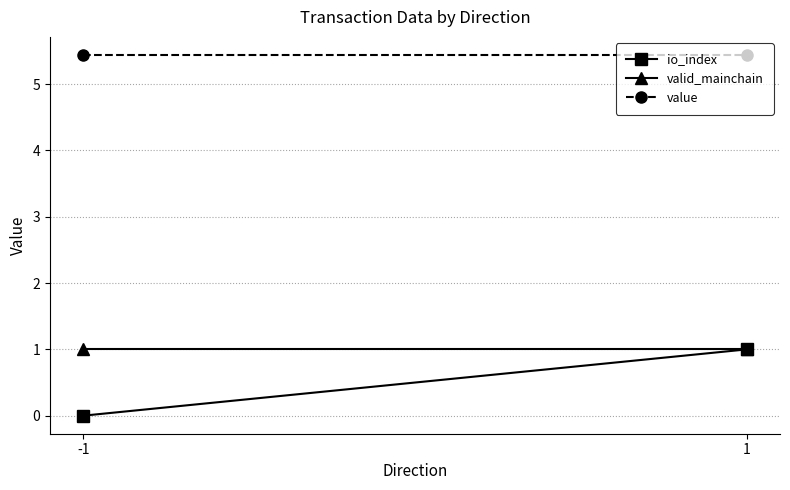

What value does the valid_mainchain series have at 1?

1.0